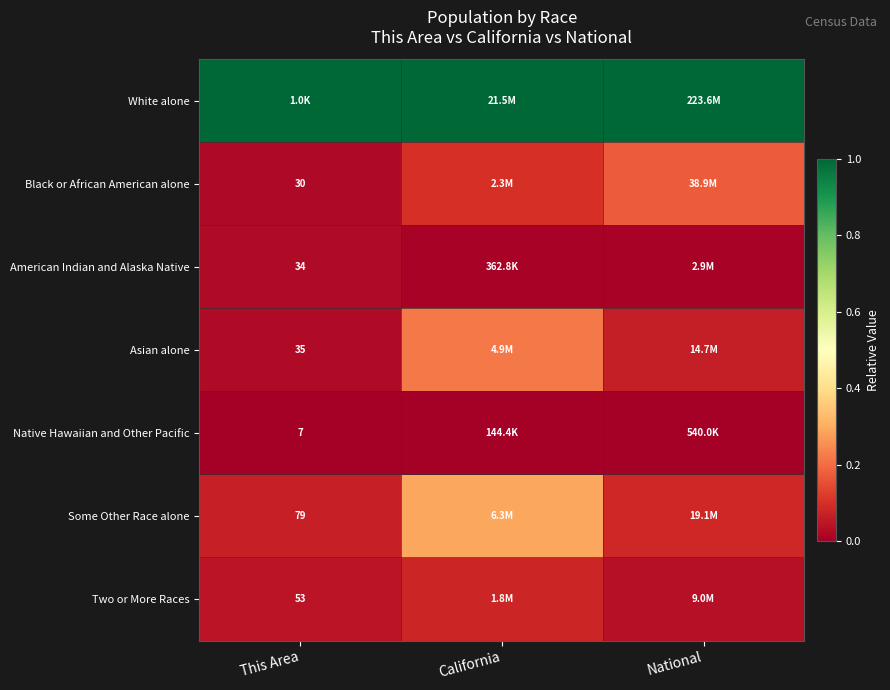

What is the total value across all series at National?

1.4